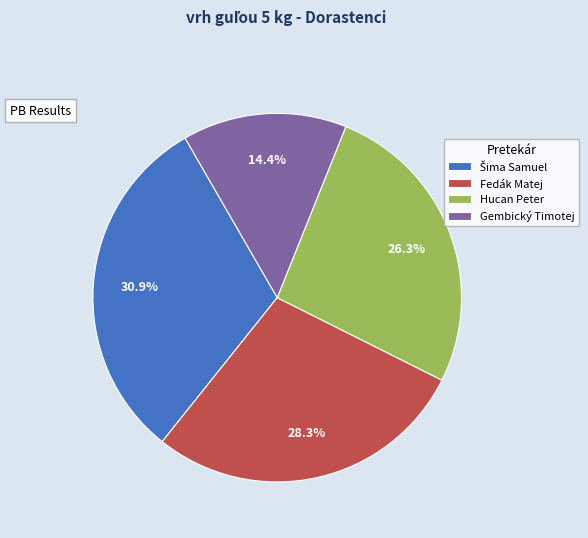

What percentage is NOT represented by Gembický Timotej?

85.6%